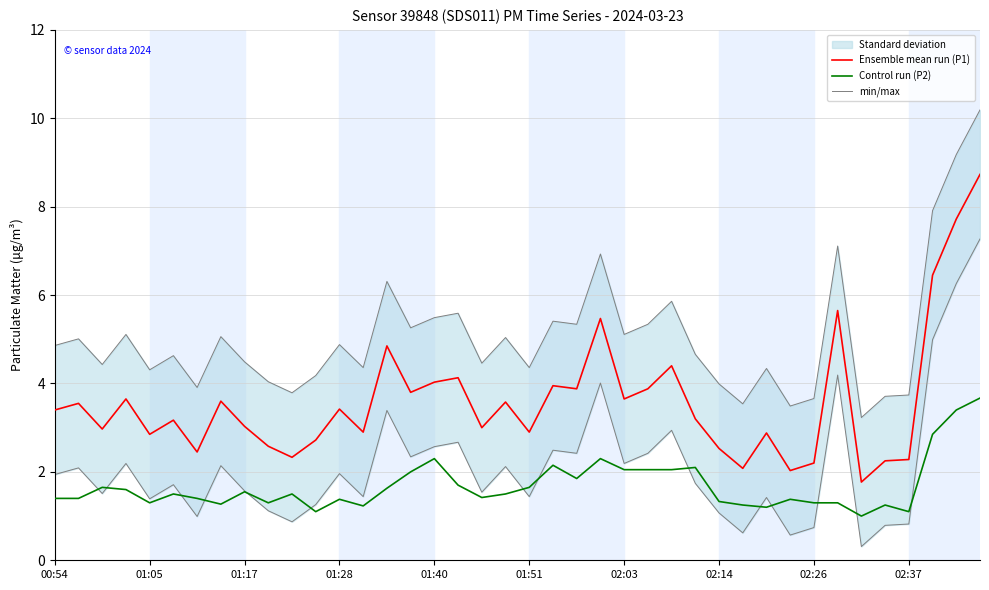

Which series has the largest range (max minus min)?

Ensemble mean run (P1)